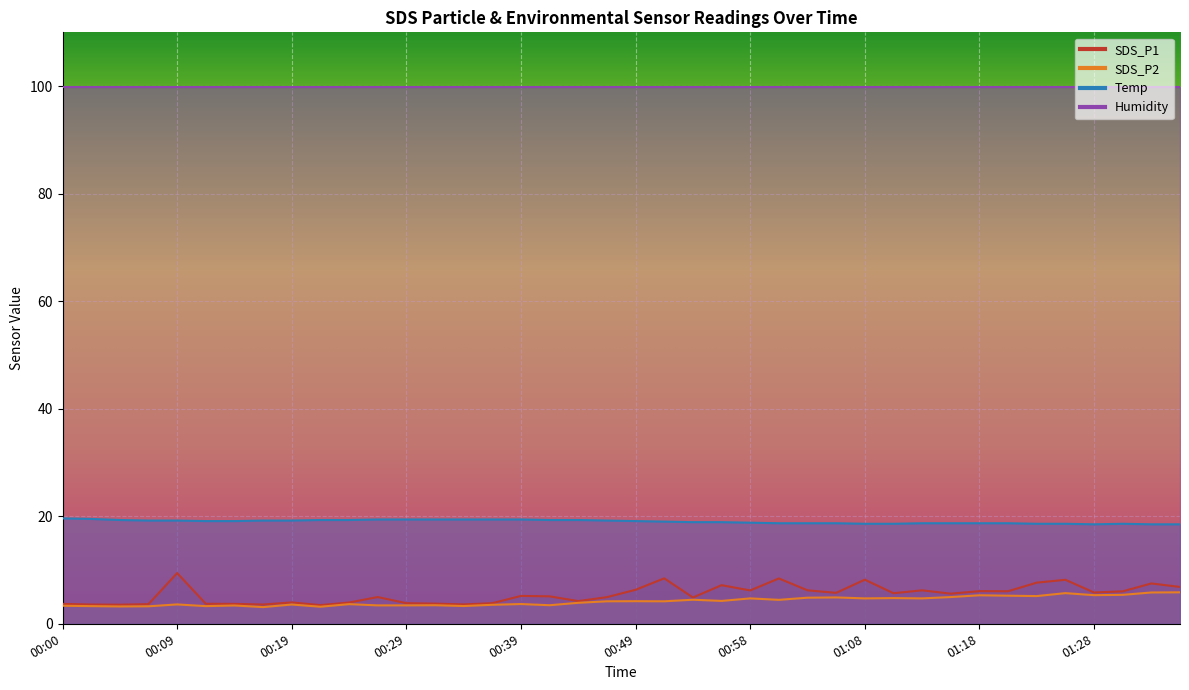

True or false: SDS_P1 has a value of 3.5 at 00:04.

True